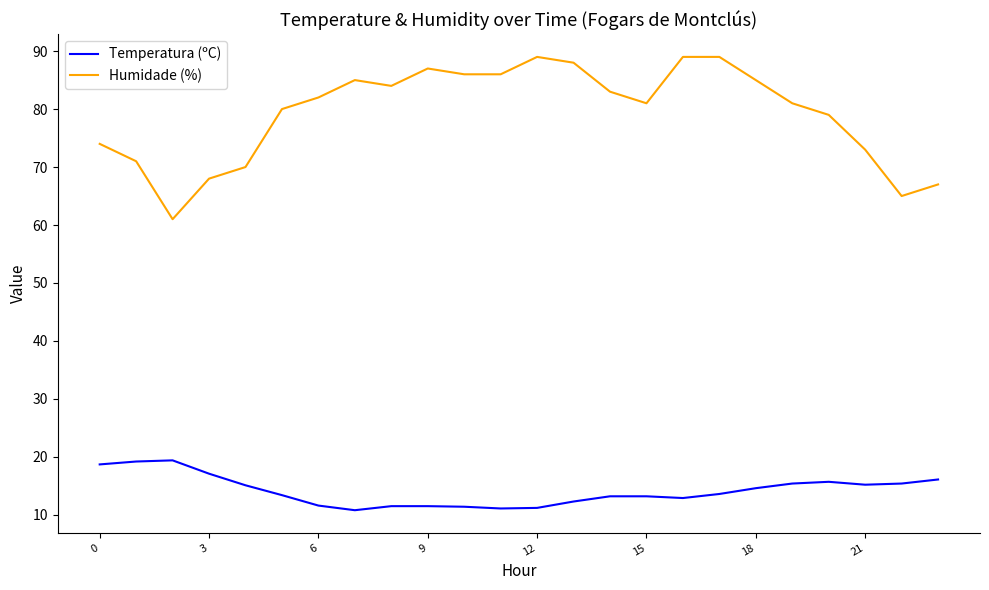

True or false: Temperatura (ºC) and Humidade (%) intersect in this chart.

False